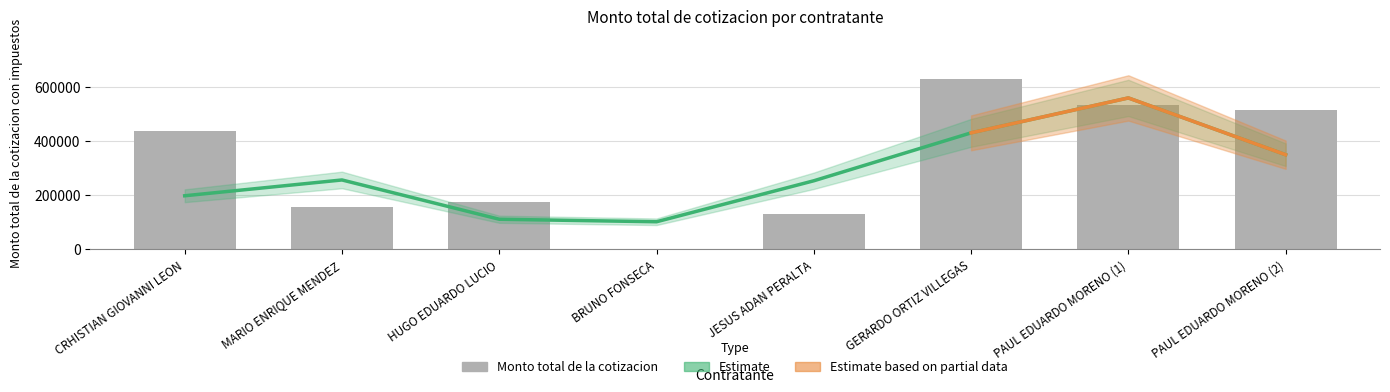

How many categories are shown in the chart?

8